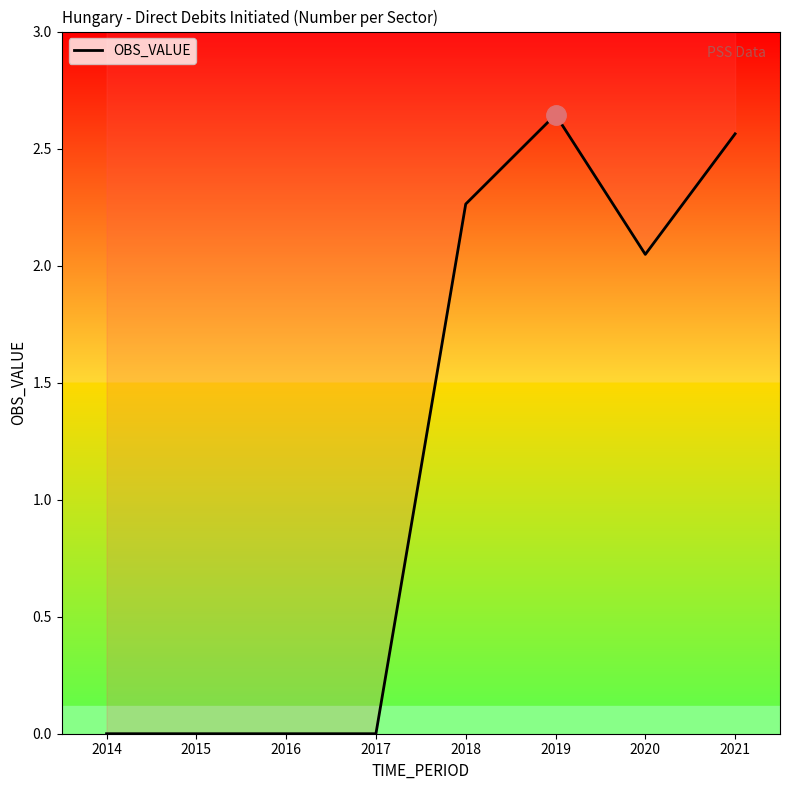

How many data points does each series have?

8